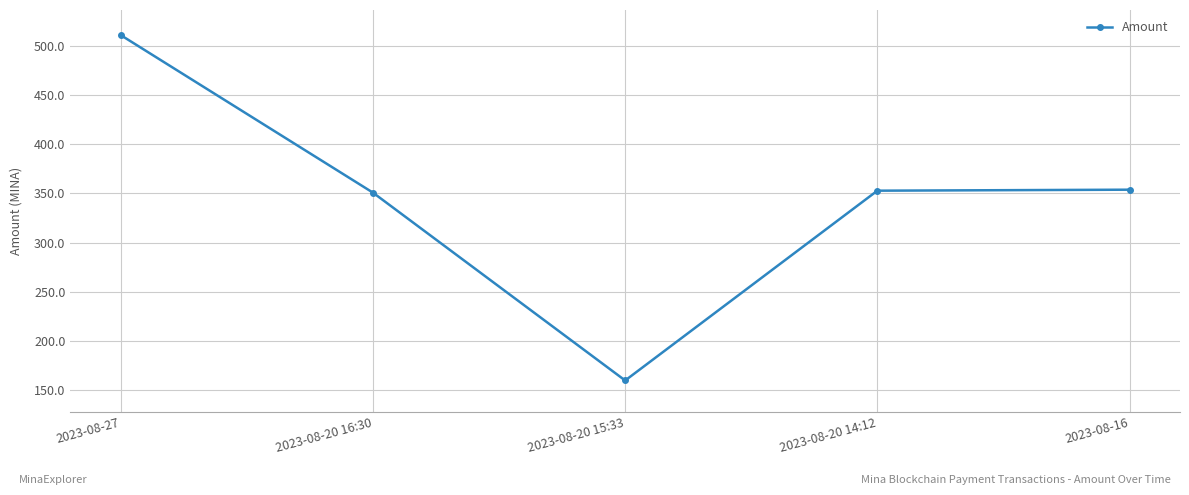

What is the label of the 3rd point from the right?

2023-08-20 15:33